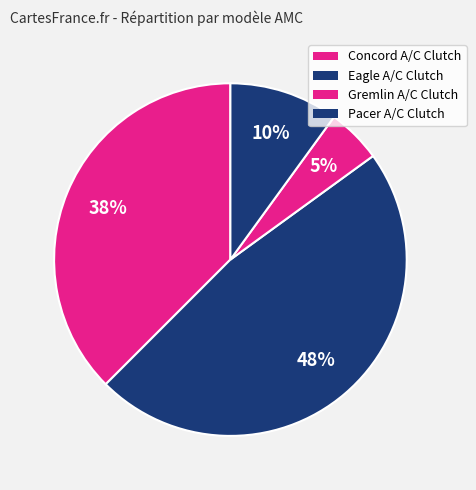

What is the change in value from Concord A/C Clutch to Pacer A/C Clutch?

-11